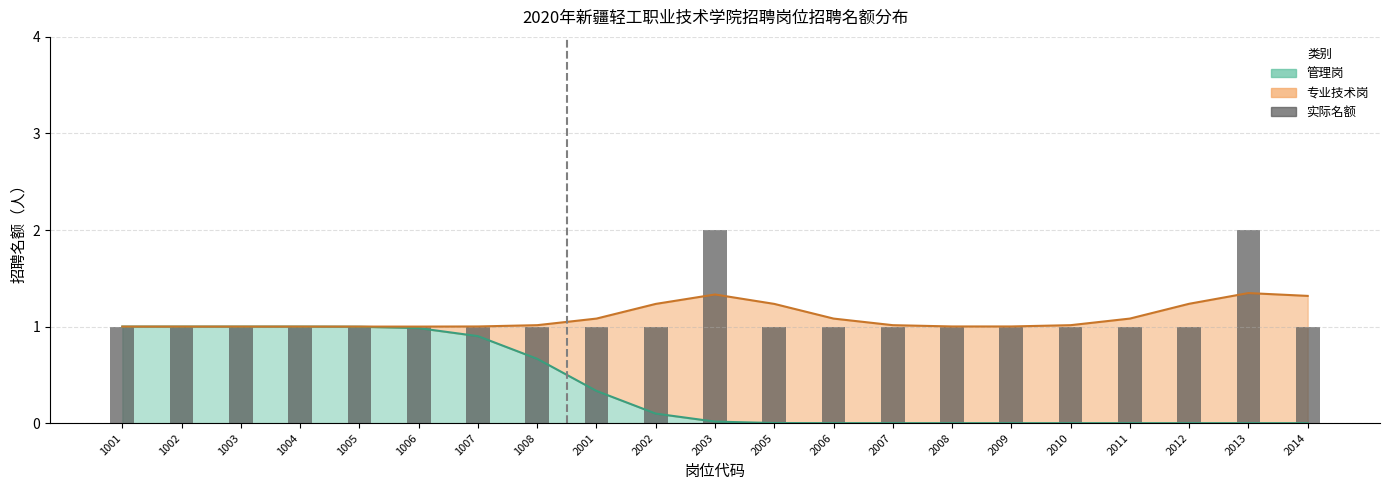

What is the value of the 18th bar from the left?

1